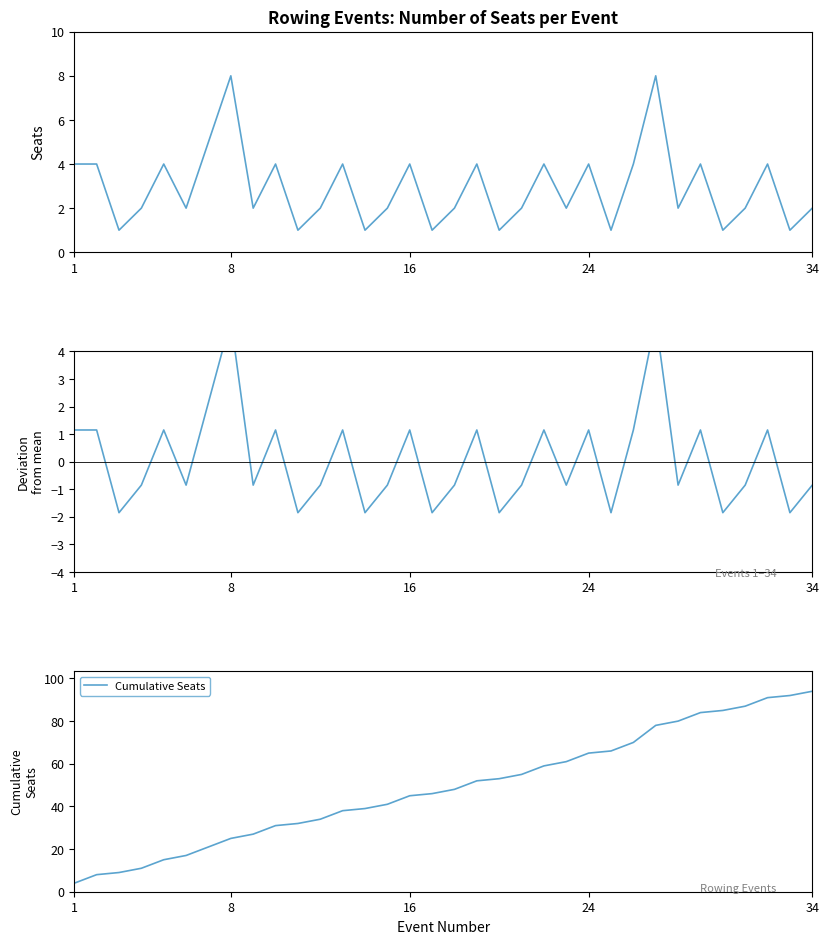

True or false: Cumulative Seats has more than 2 interior local peaks.

False